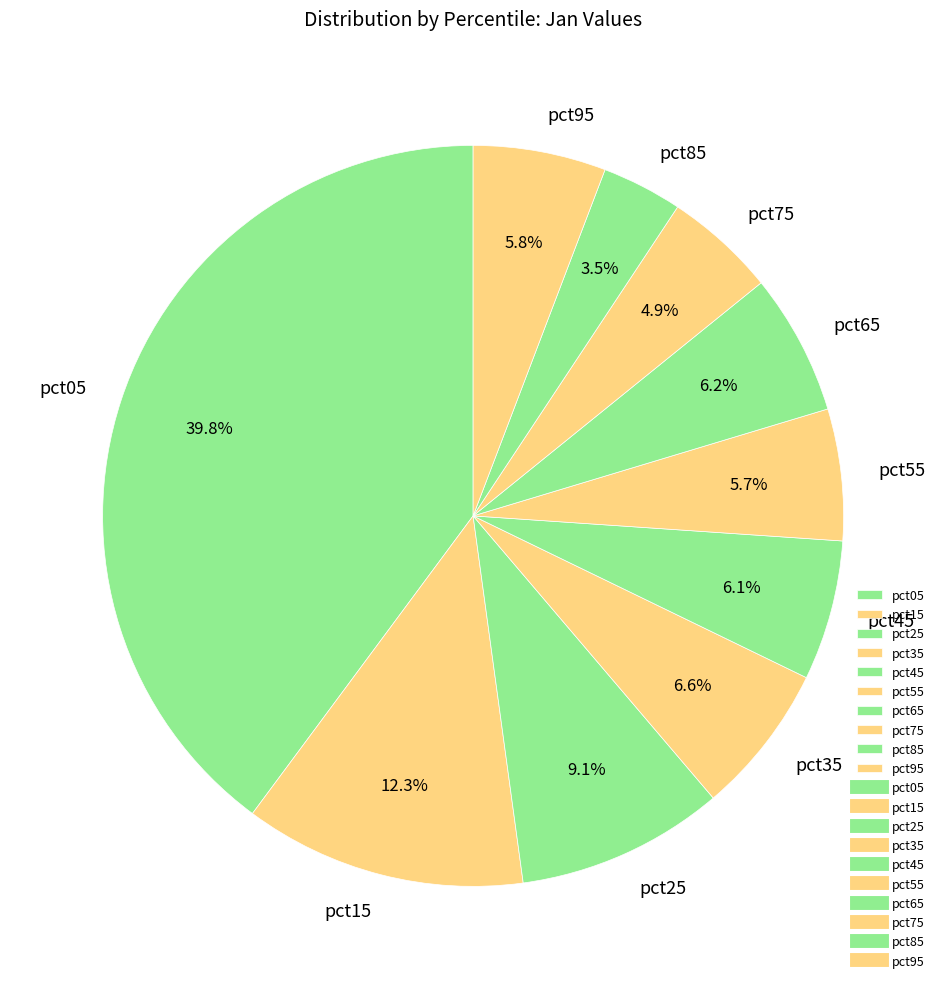

How many slices are in this pie chart?

10